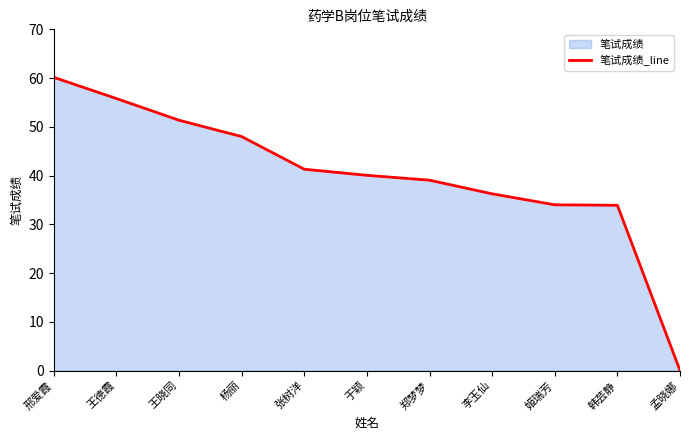

What position from the right is 邢爱霞?

11